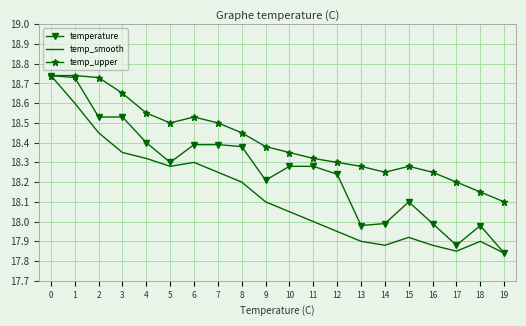

Which series changed the most between 2 and 17?

temperature